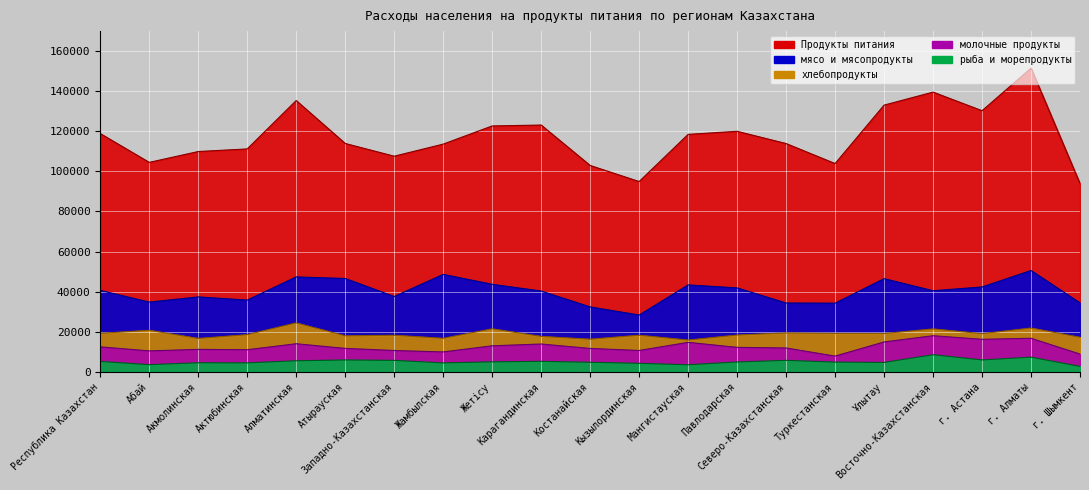

In Продукты питания, how many points are higher than both neighbors (excluding endpoints)?

5